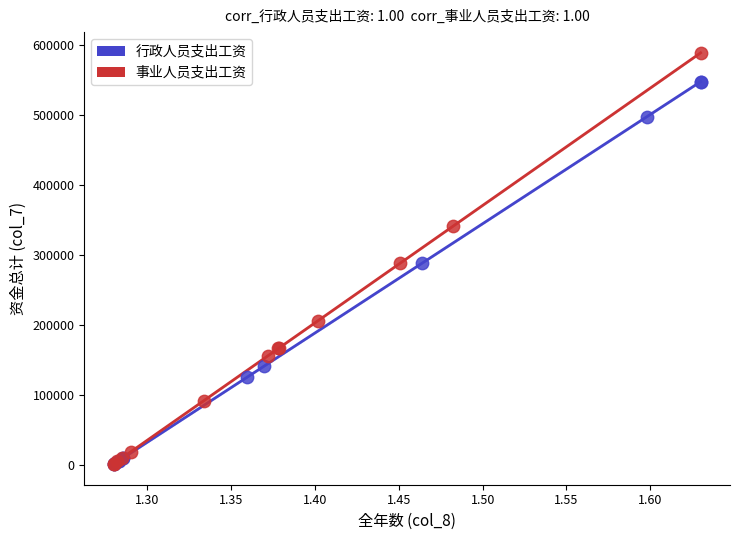

Which series has the largest Y range (max minus min)?

事业人员支出工资